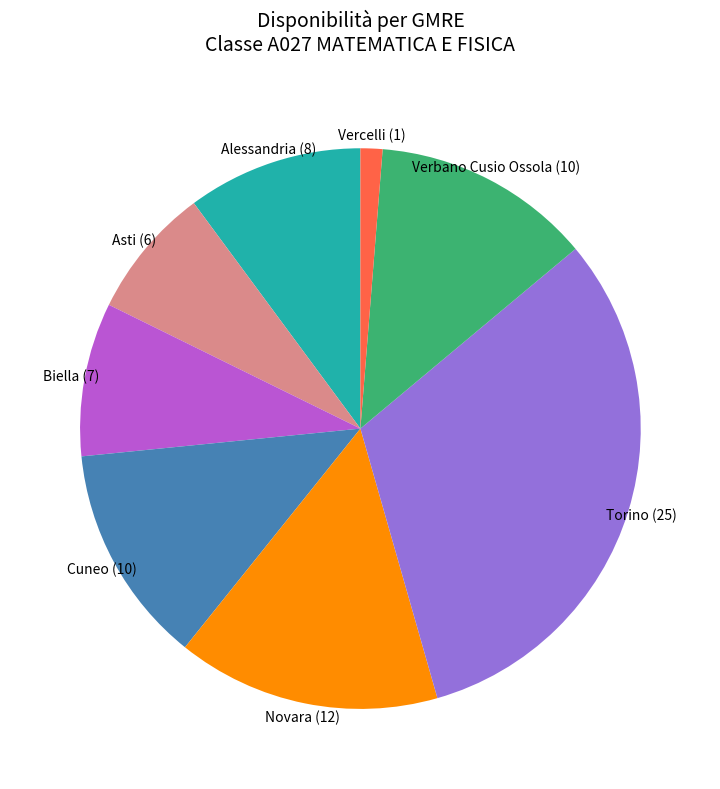

The Verbano Cusio Ossola slice represents 13% of the pie. True or false?

True